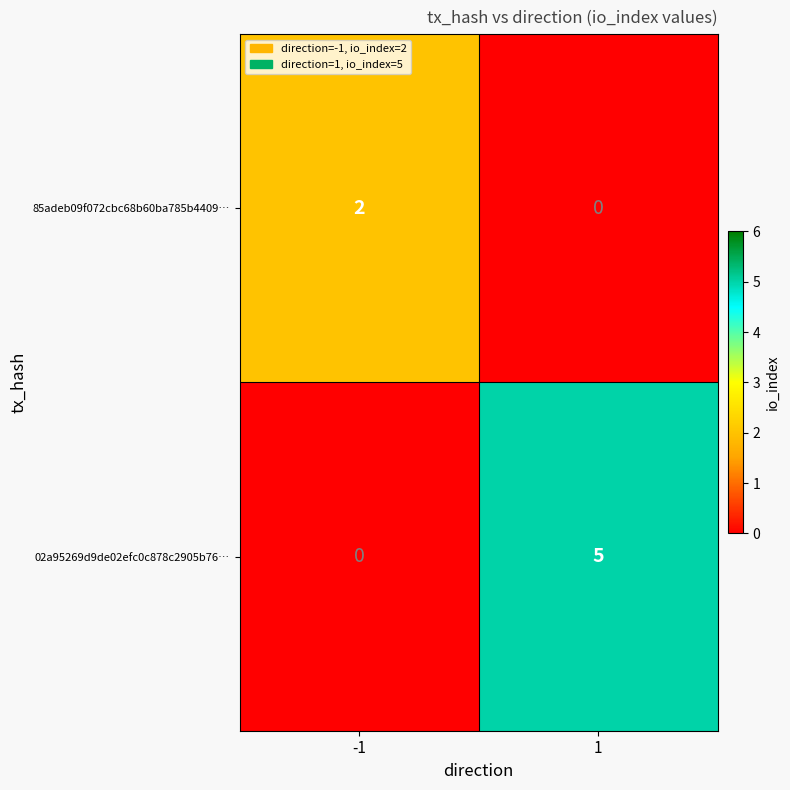

Is the value of 85adeb09f072cbc68b60ba785b4409… at 1 greater than the value of 02a95269d9de02efc0c878c2905b76… at 1?

No